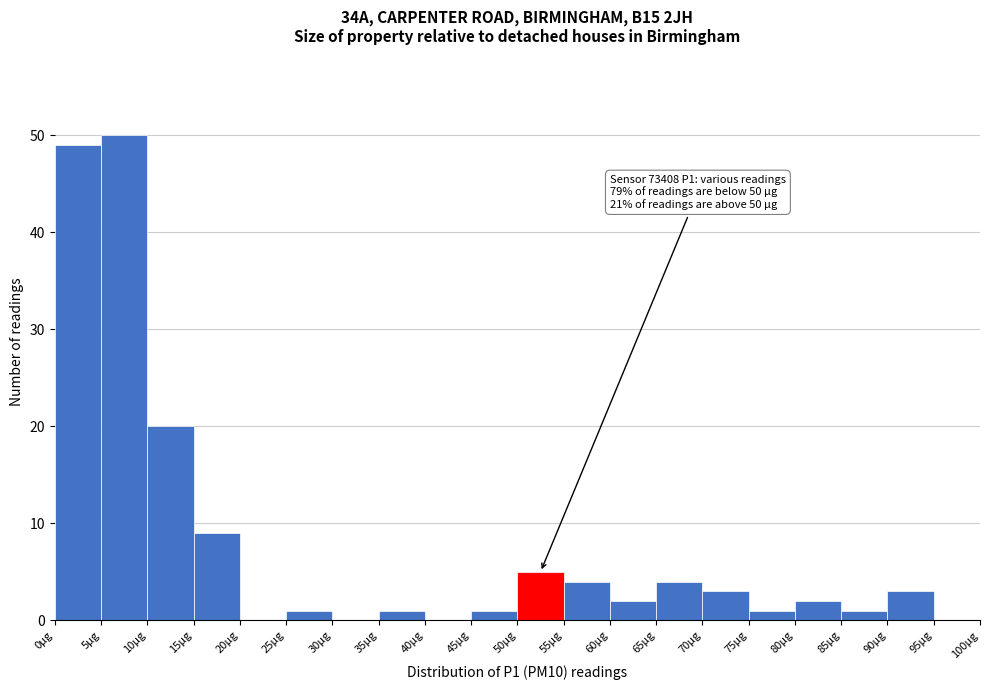

Which range on the x-axis has the tallest bar?

5 to 10